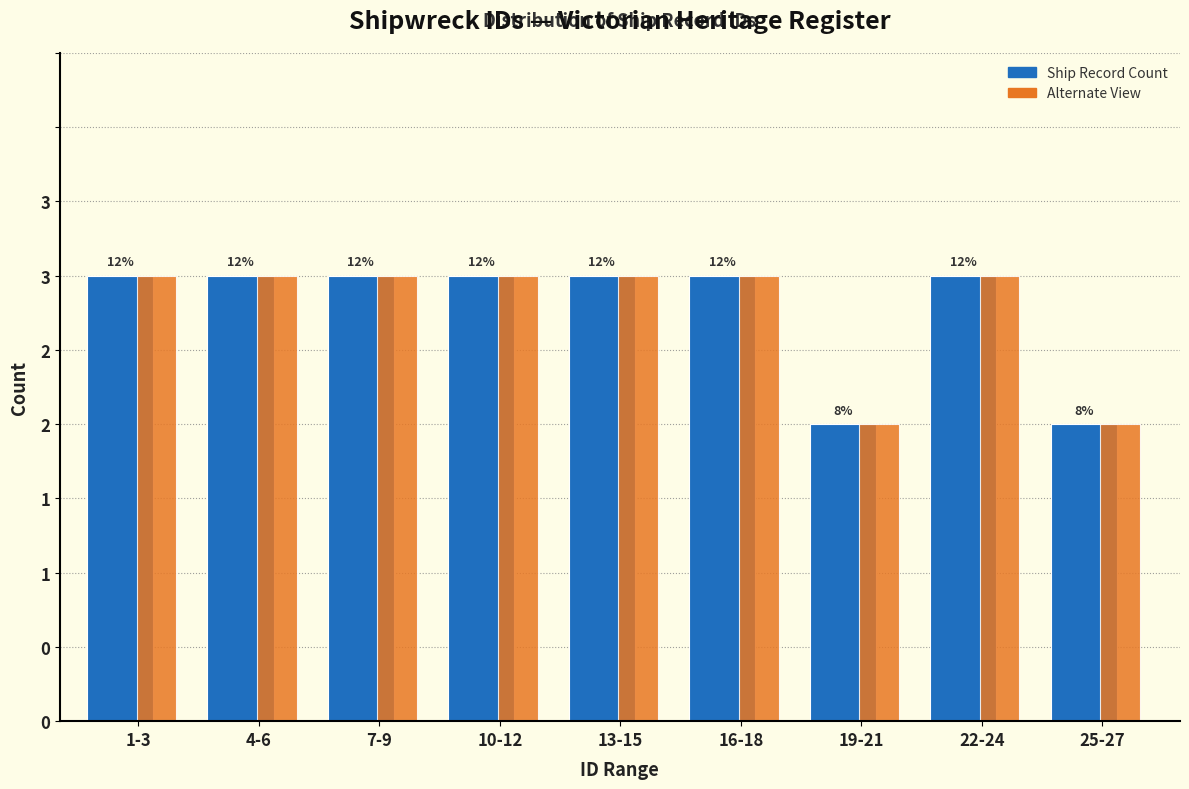

Does the chart contain stacked bars?

No